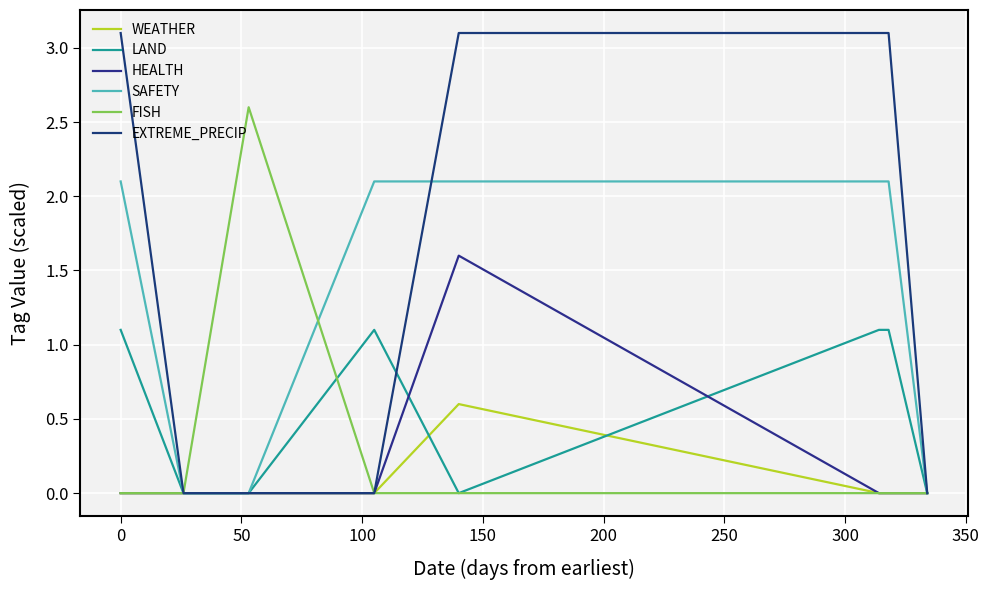

What is the highest value of the EXTREME_PRECIP series?

3.1